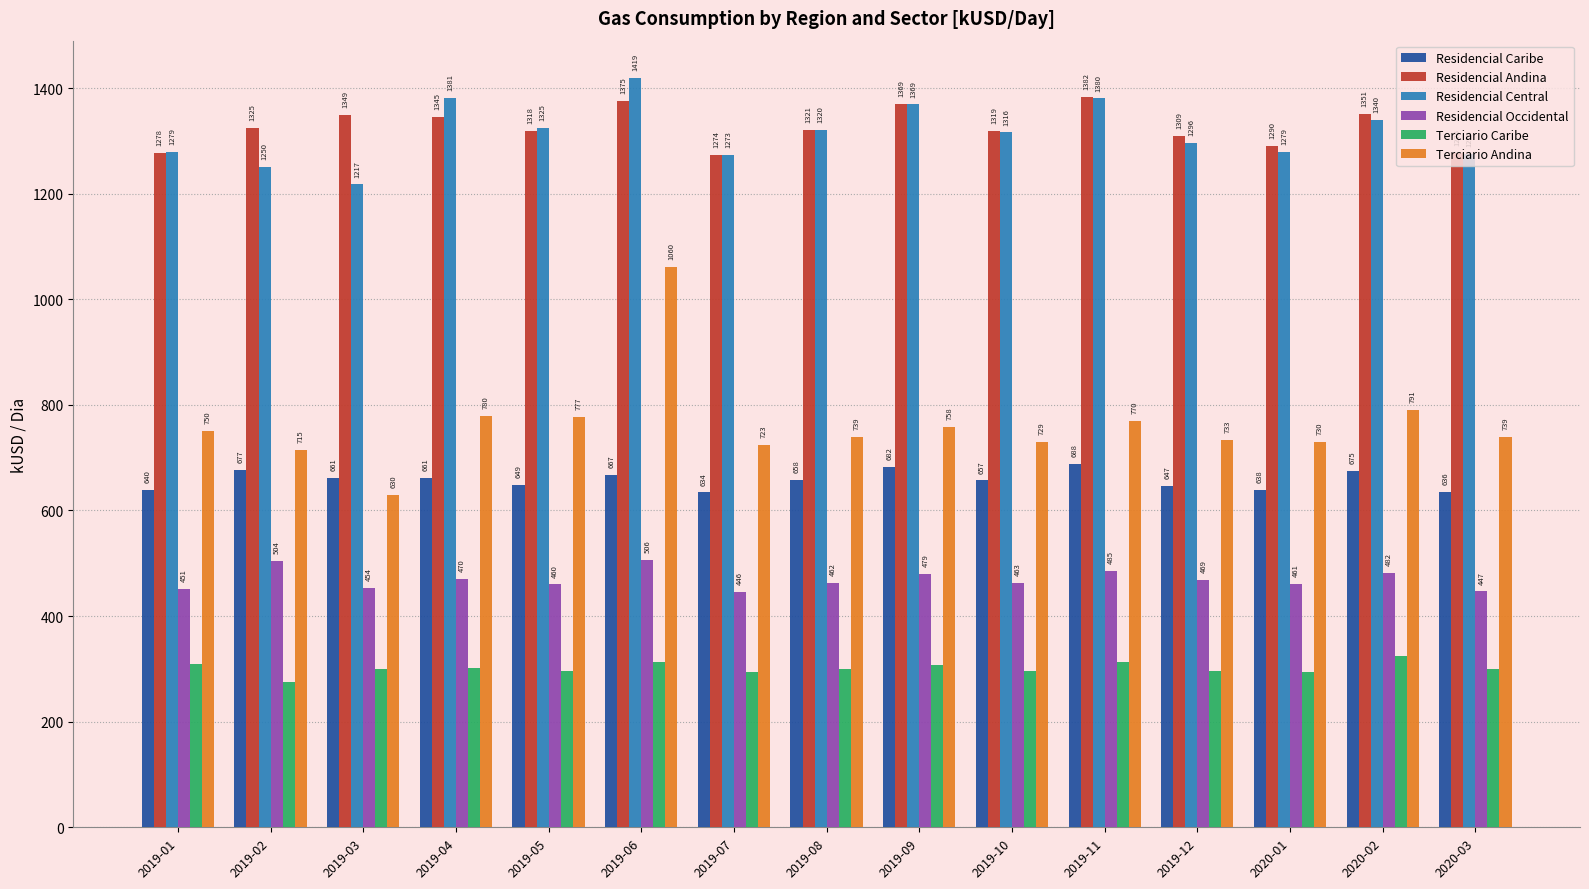

Is it true that Terciario Caribe equals 274.5 at 2019-02?

True